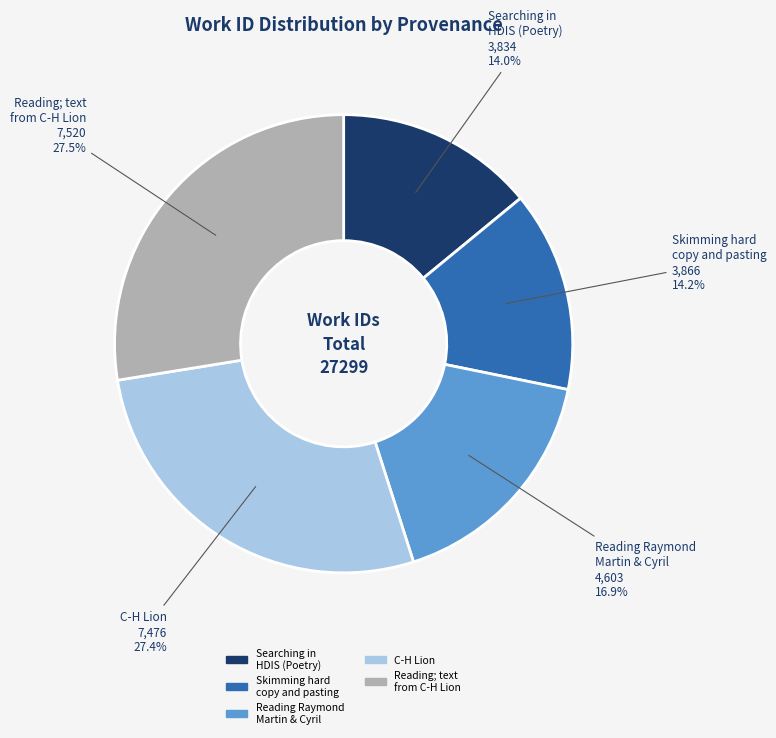

Is there a majority slice in this chart?

No